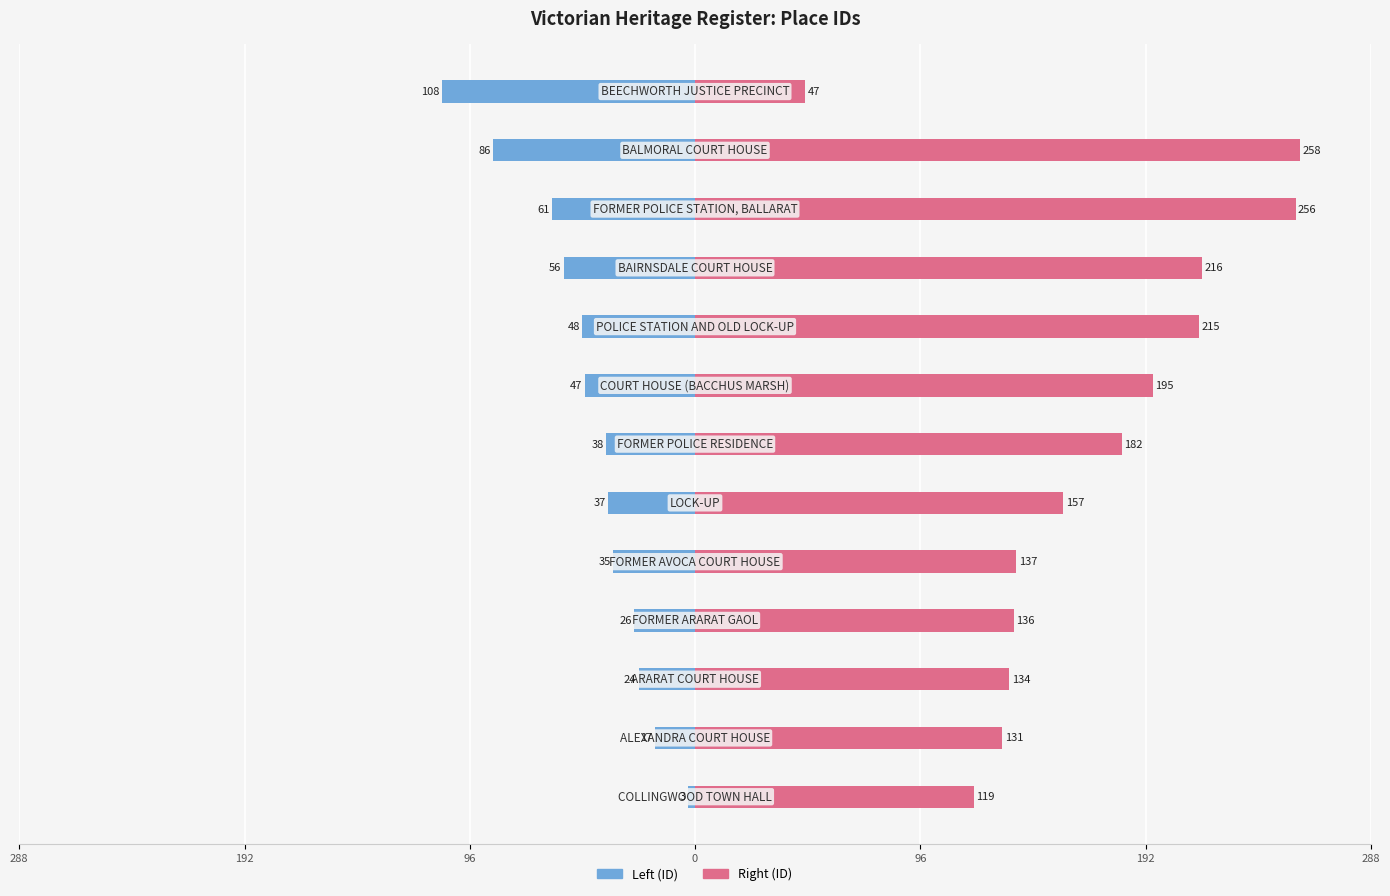

Reading right to left, what are all the values shown in this chart?

Left (ID): -108	-86	-61	-56	-48	-47	-38	-37	-35	-26	-24	-17	-3
Right (ID): 47	258	256	216	215	195	182	157	137	136	134	131	119